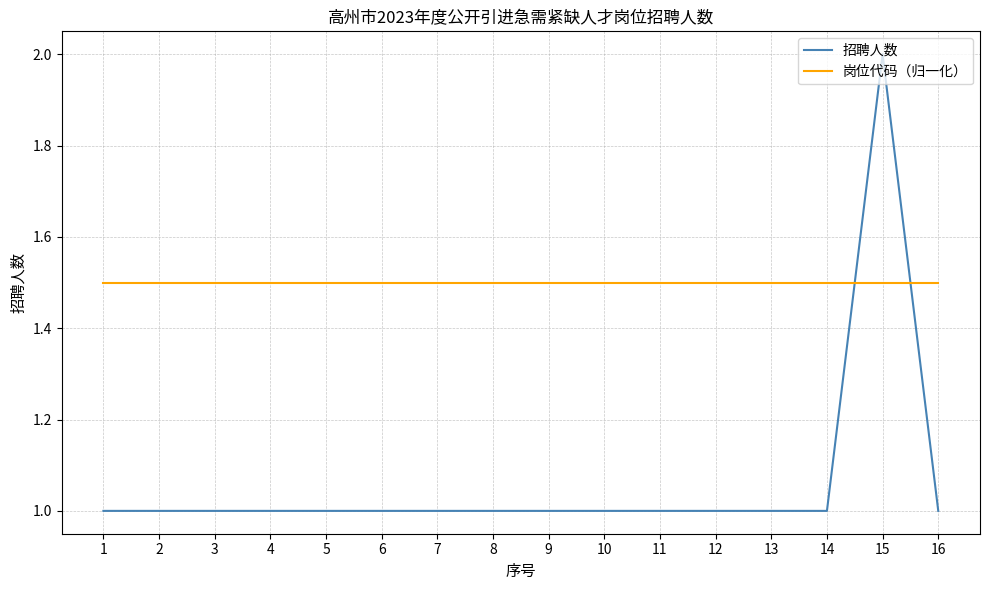

At which category is the sum across all series the highest?

15